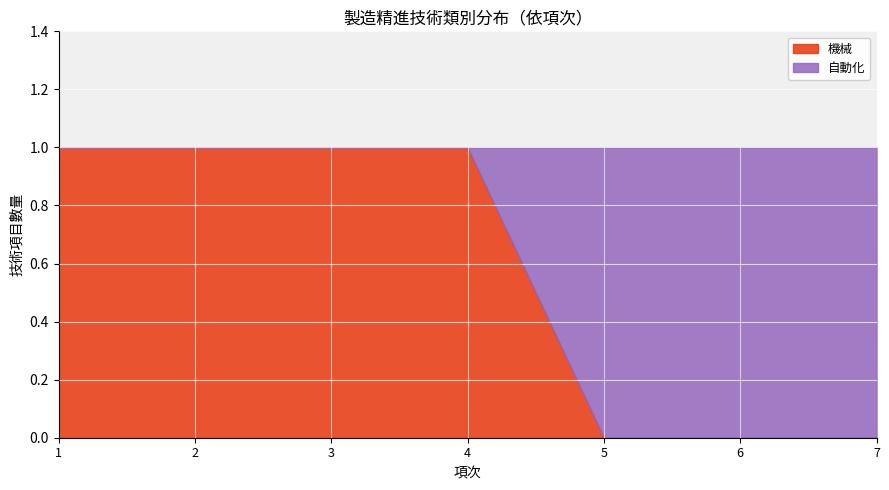

After their last crossing, which series has the higher values: 機械 or 自動化?

自動化